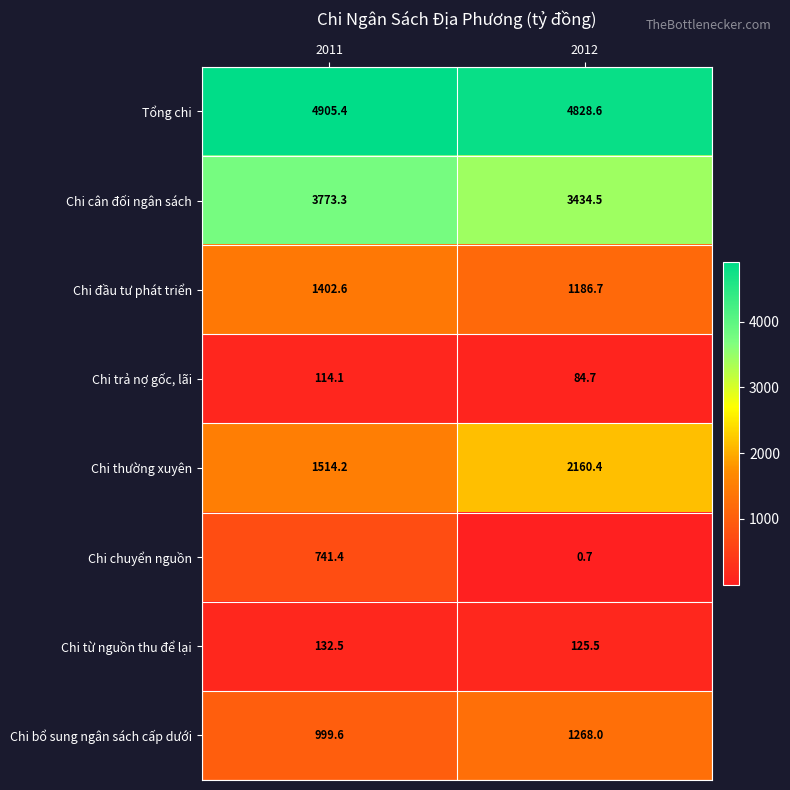

What value does the Chi bổ sung ngân sách cấp dưới series have at 2011?

999.6